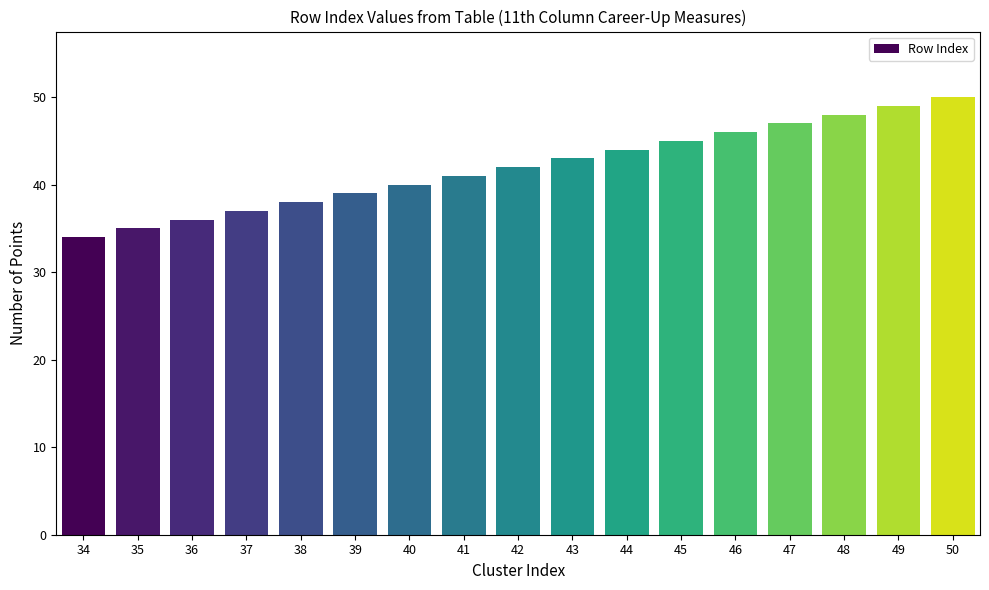

Which category has the highest value across all series?

50